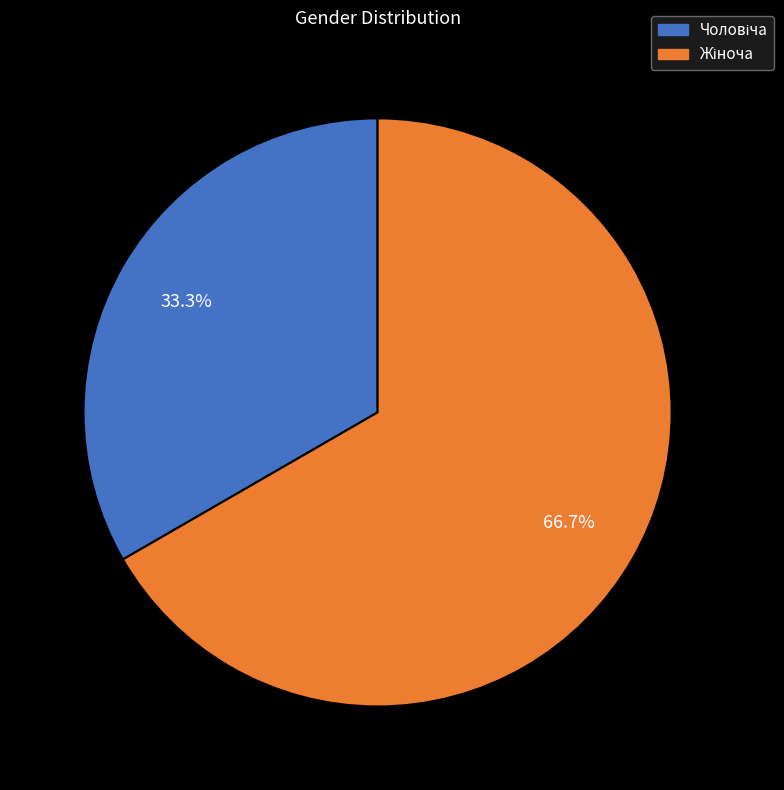

Does any single category account for the majority?

Yes